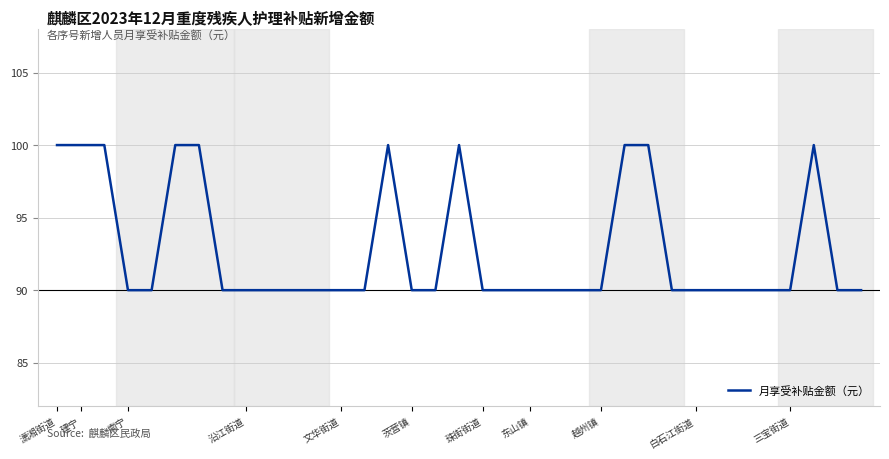

What is the smallest value displayed?

90